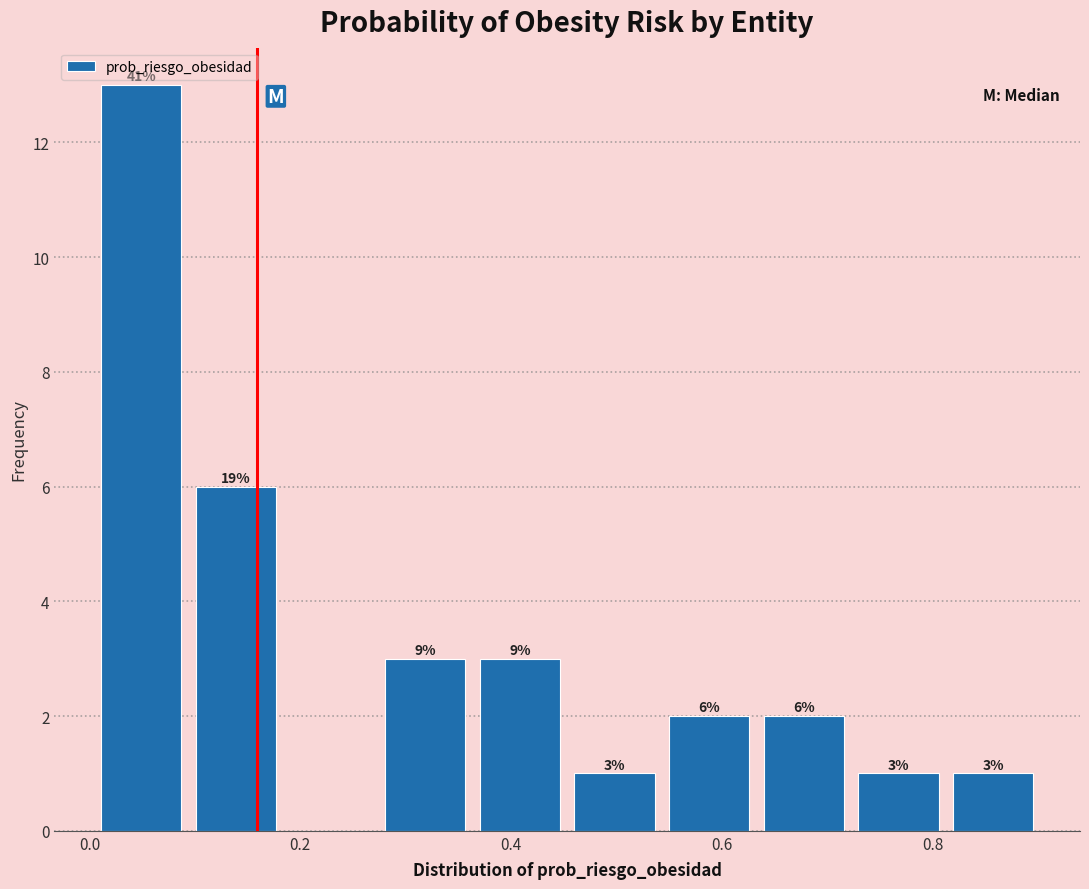

Which range on the x-axis has the tallest bar?

0.00 to 0.10